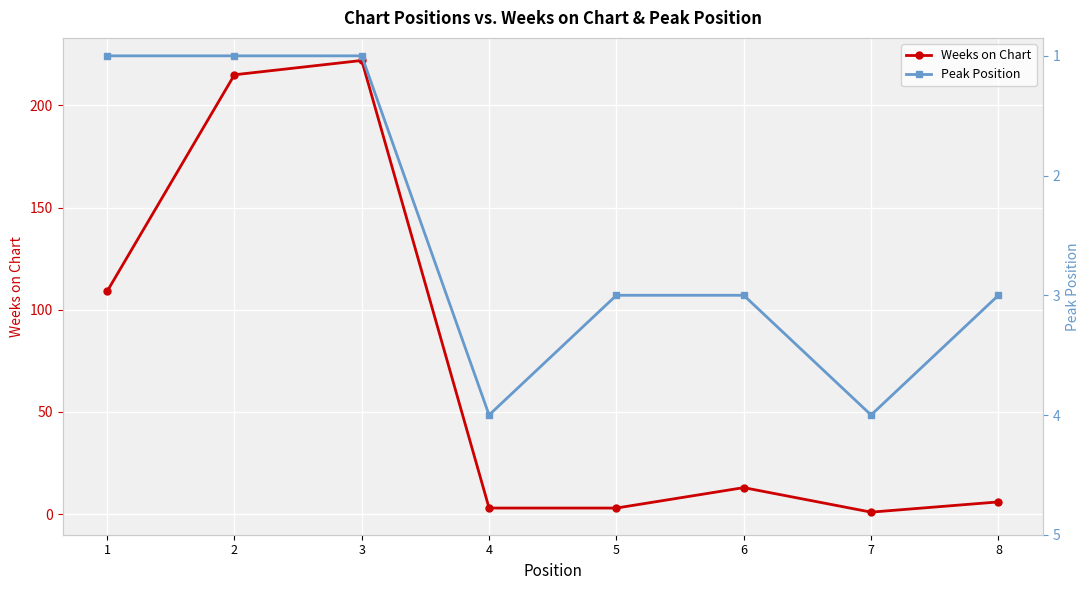

Where is the first local maximum for Peak Position?

4